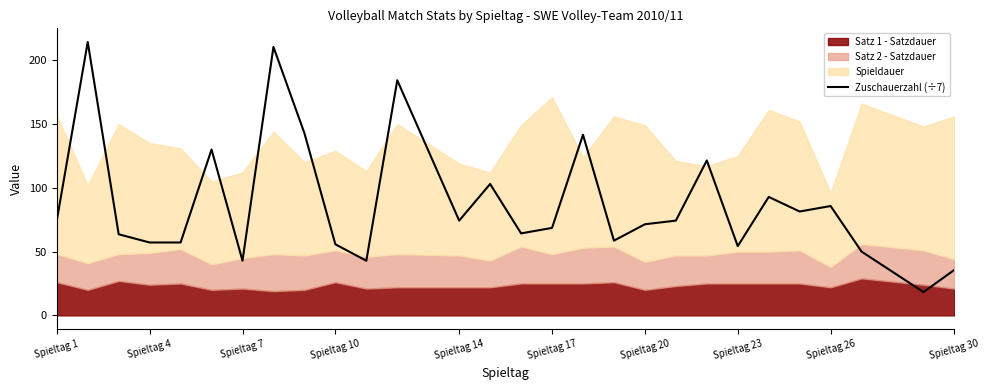

What is the lowest value of the Zuschauerzahl (÷7) series?

18.3